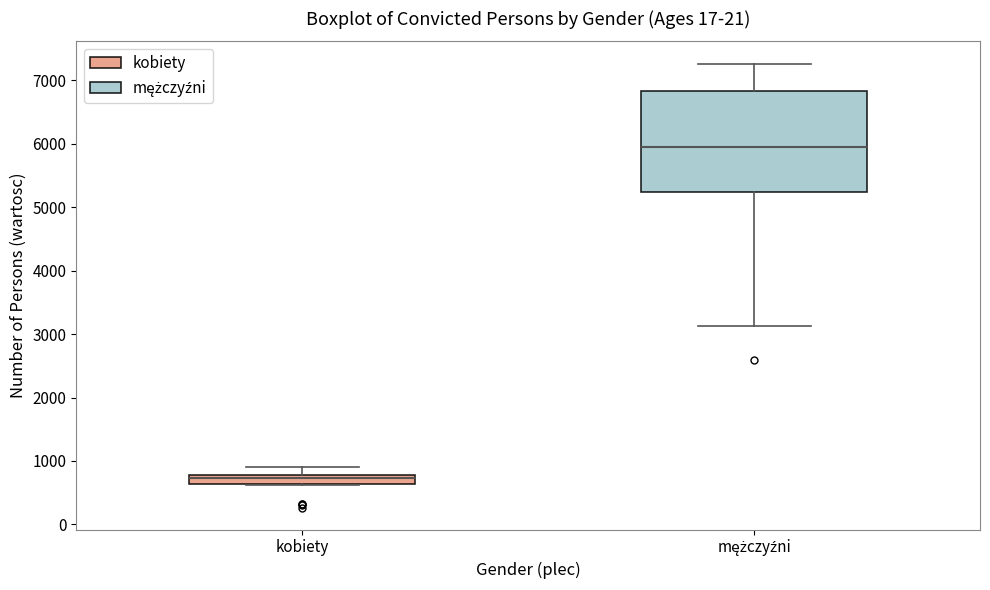

Where does the median line of the box for mężczyźni sit on the y-axis? The values are not printed on the chart, so give them approximately, as read against the axis.

6000